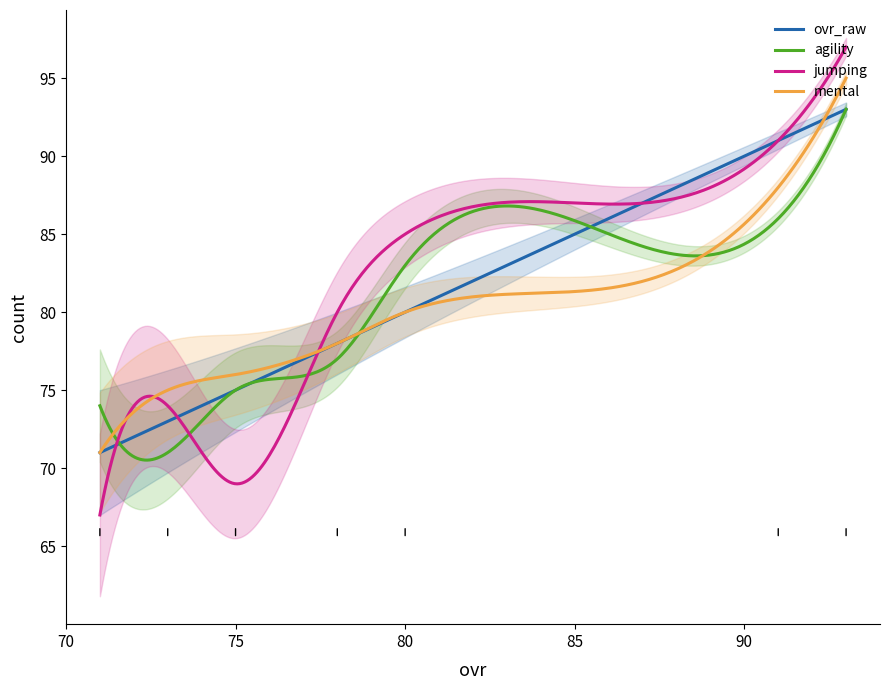

How many series are shown in this chart?

4